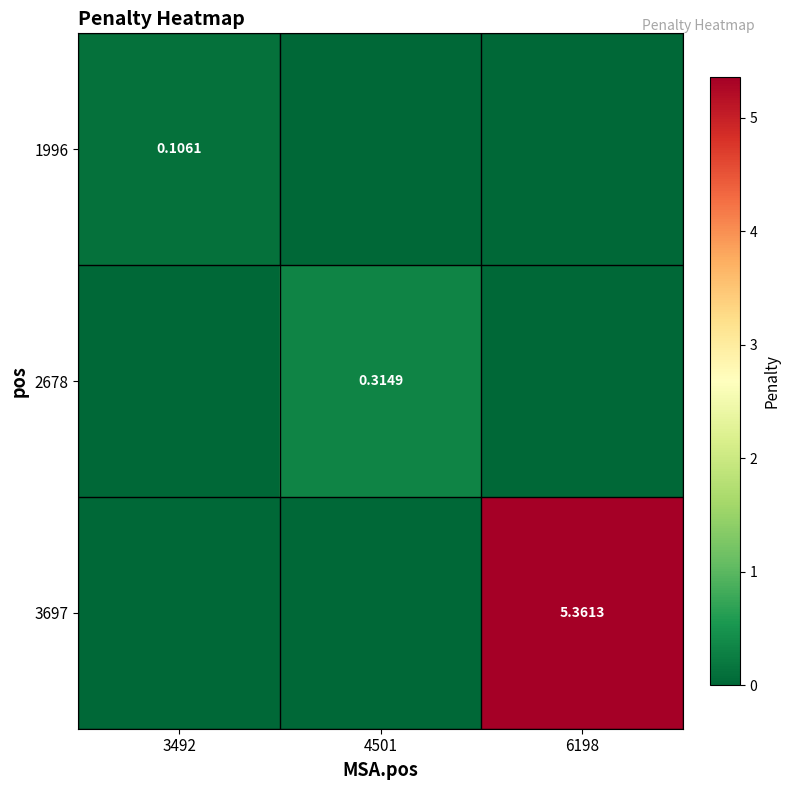

Is the value of 1996 at 6198 greater than the value of 3697 at 4501?

No